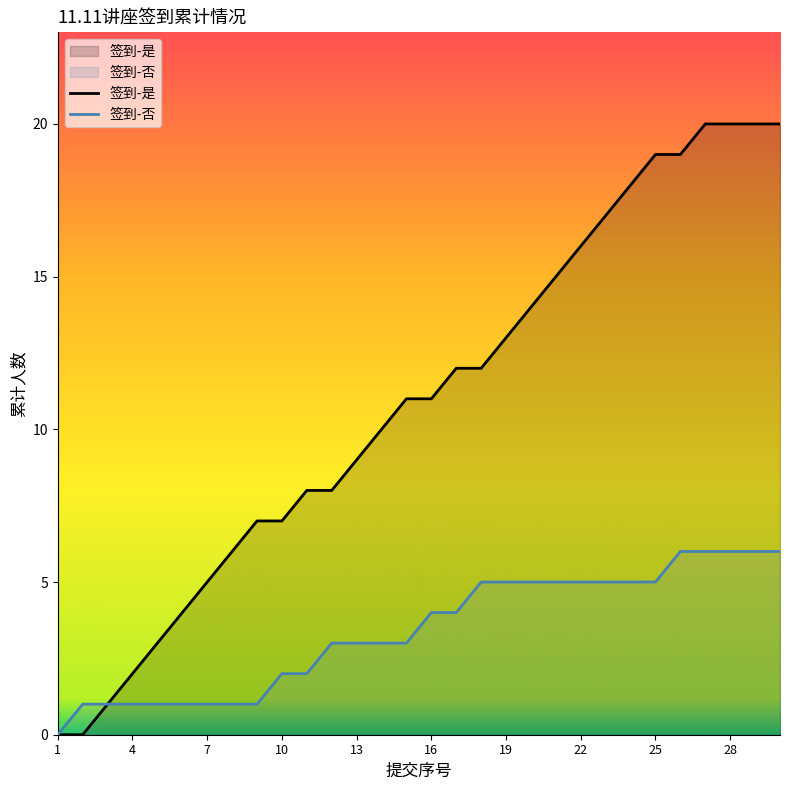

What is the maximum value for 签到-是?

20